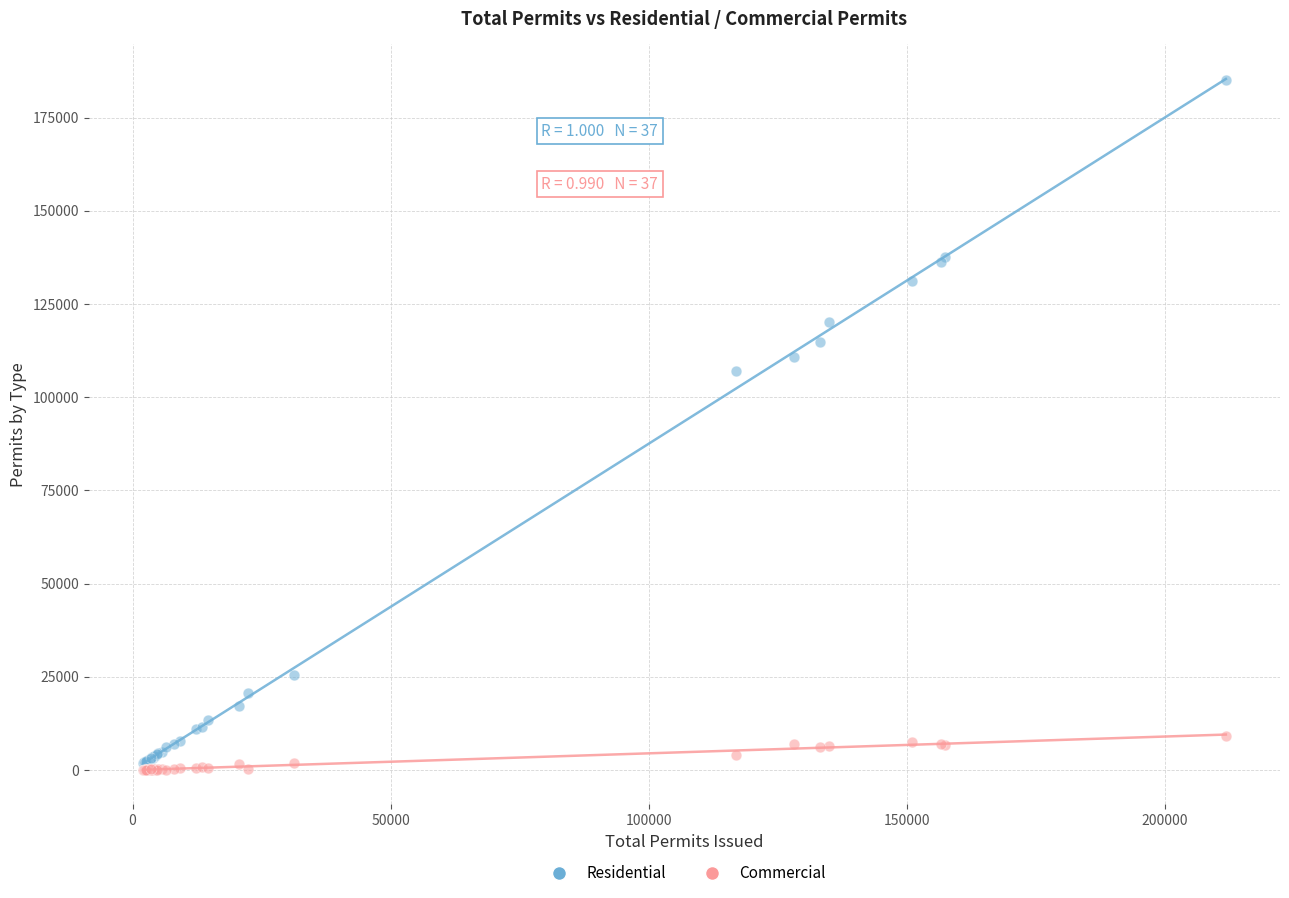

Across all series, what Y value is closest to 92595?

106936